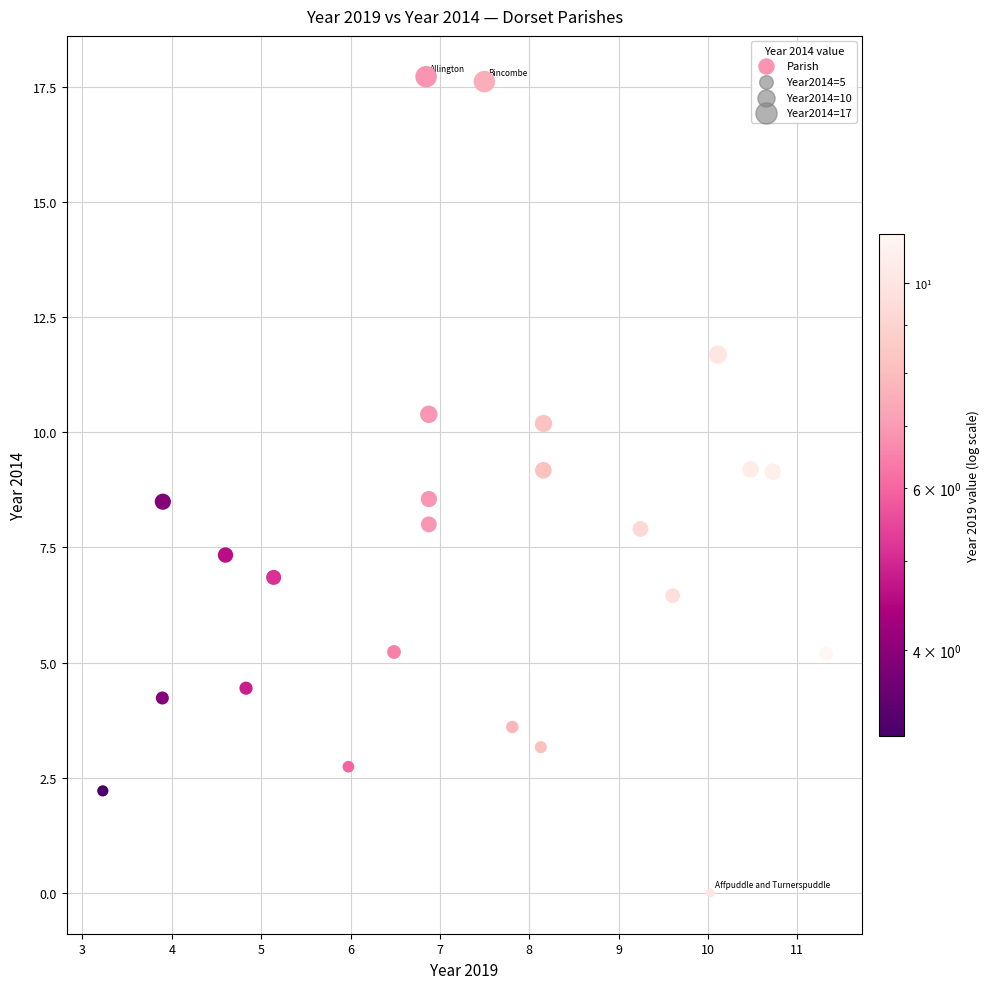

What is the range of X values (max minus min)?

8.1